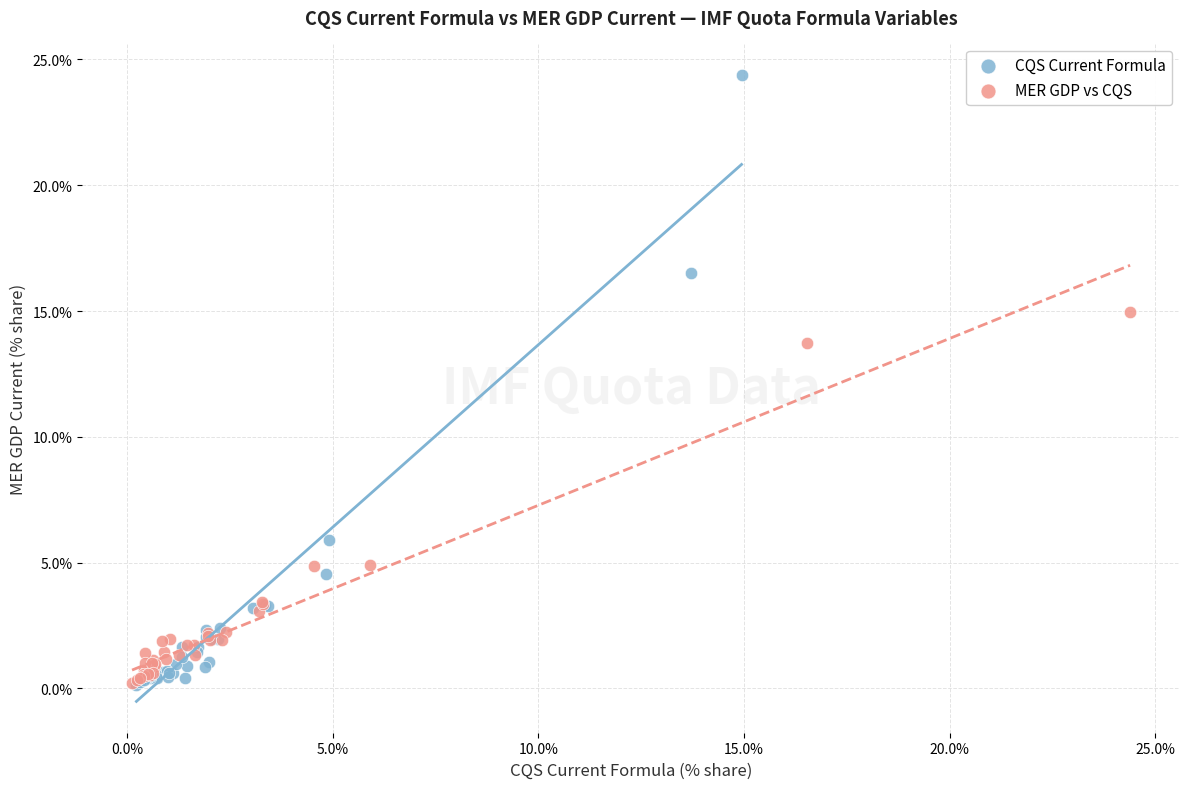

Which series has the widest spread of Y values?

CQS Current Formula